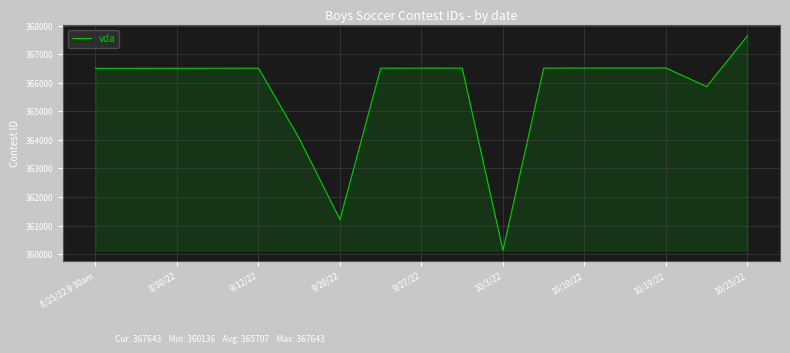

What is the maximum value shown in the chart?

367643